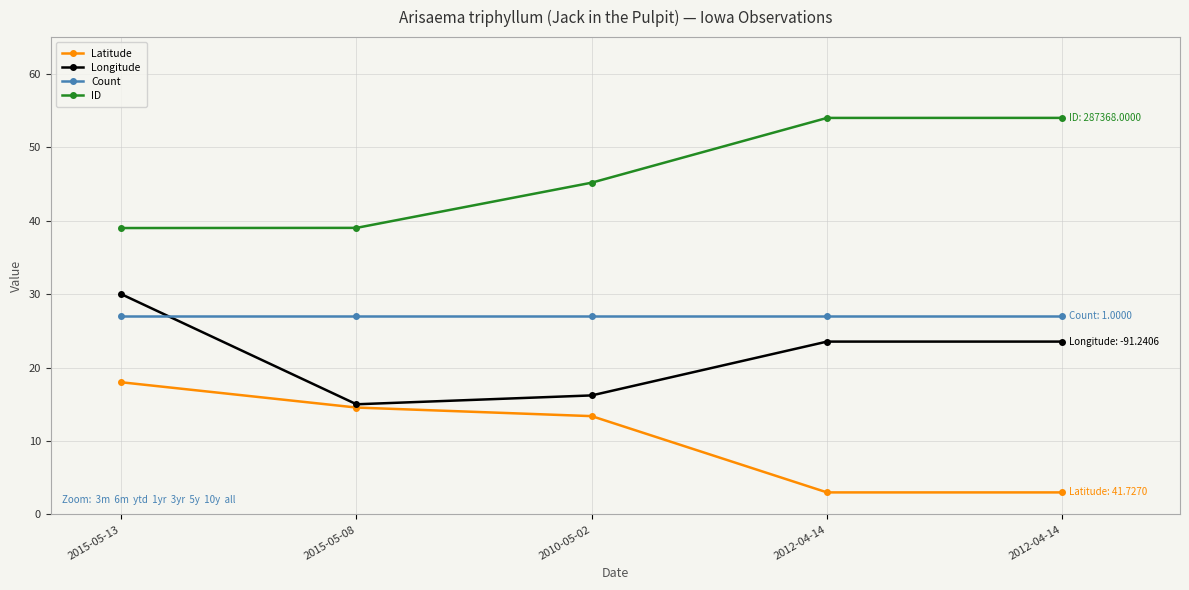

What are all the series names shown in the legend?

Latitude, Longitude, Count, ID